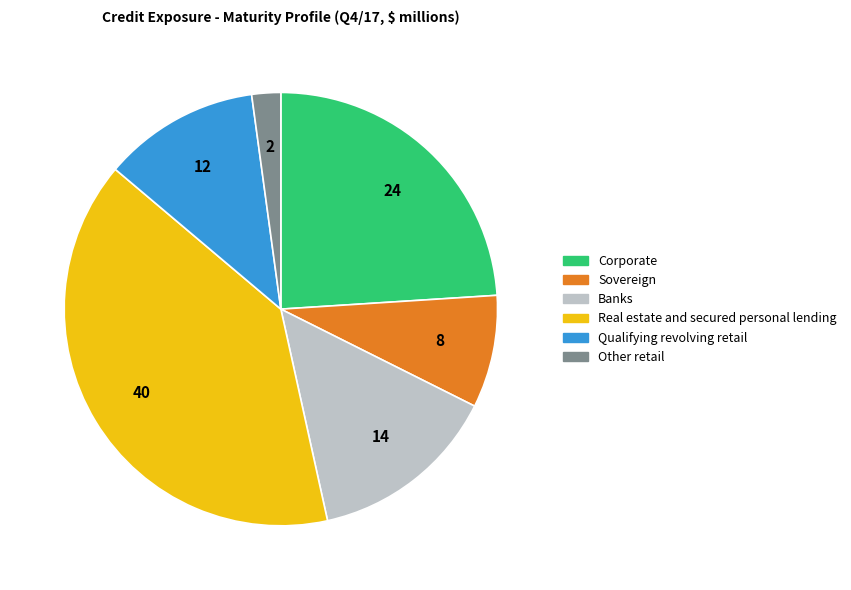

Combined, do Corporate and Banks account for over 50%?

No